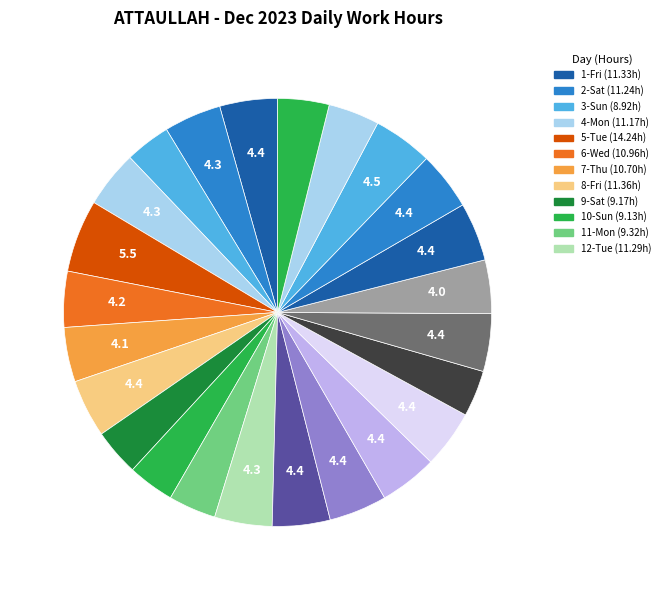

Count the number of slices in the pie.

24